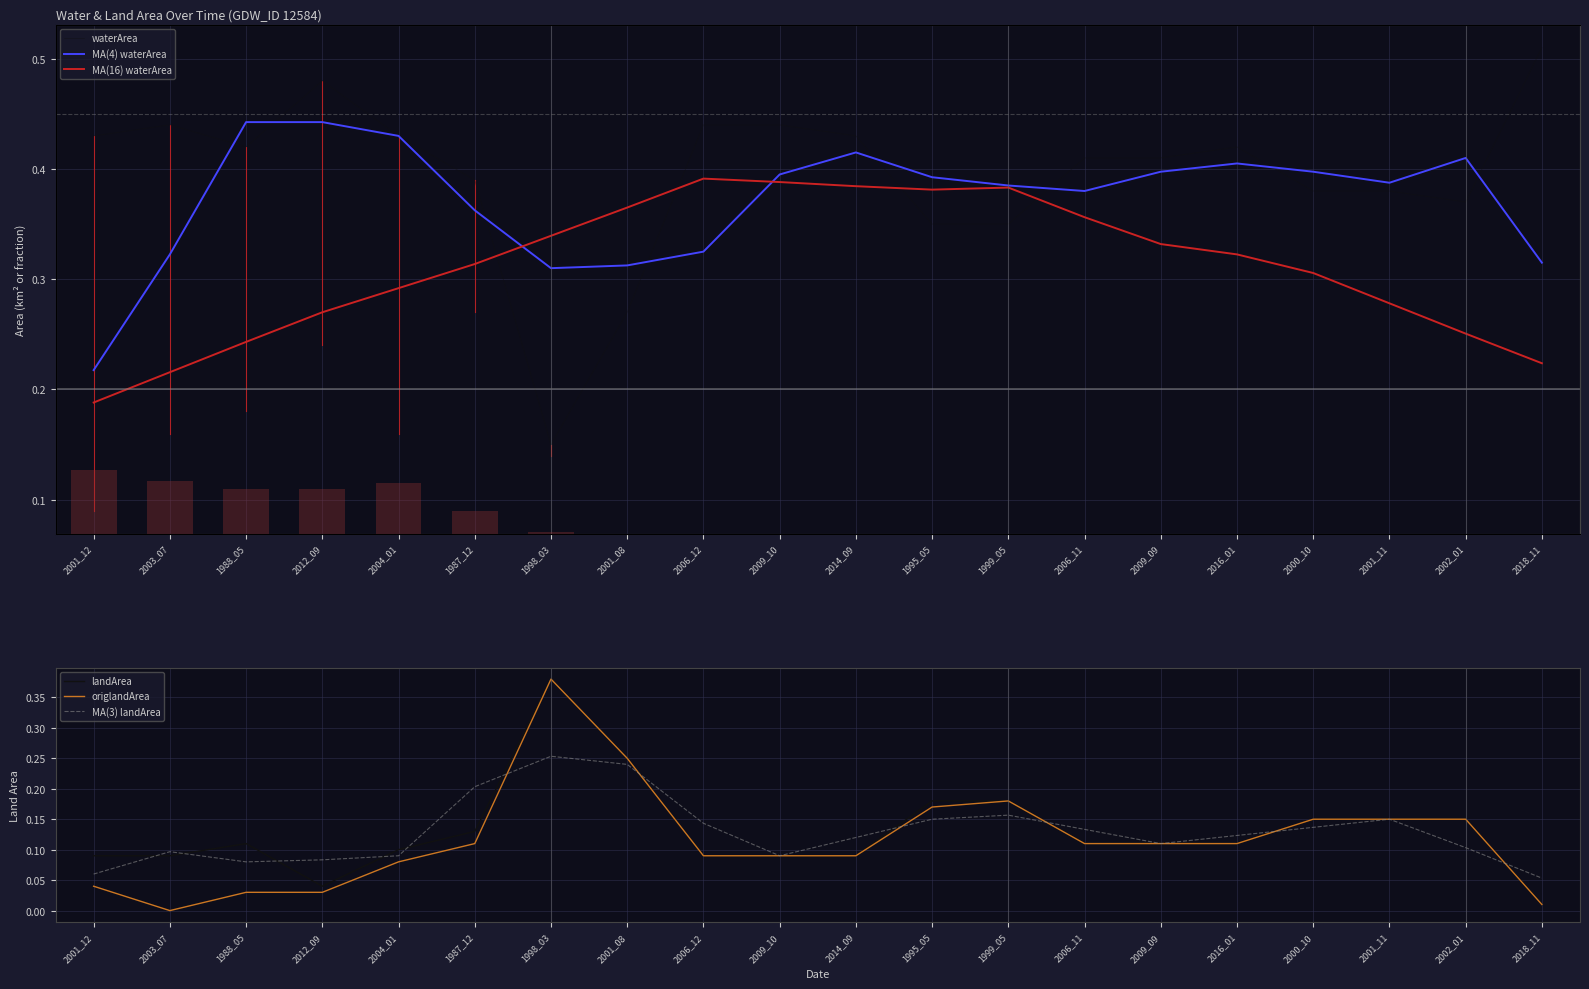

Count the MA(3) landArea values in the range 0 to 1.

20